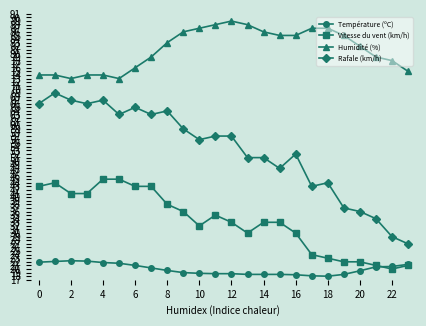

List the series in order of their peak value, lowest first.

Température (ºC), Vitesse du vent (km/h), Rafale (km/h), Humidité (%)